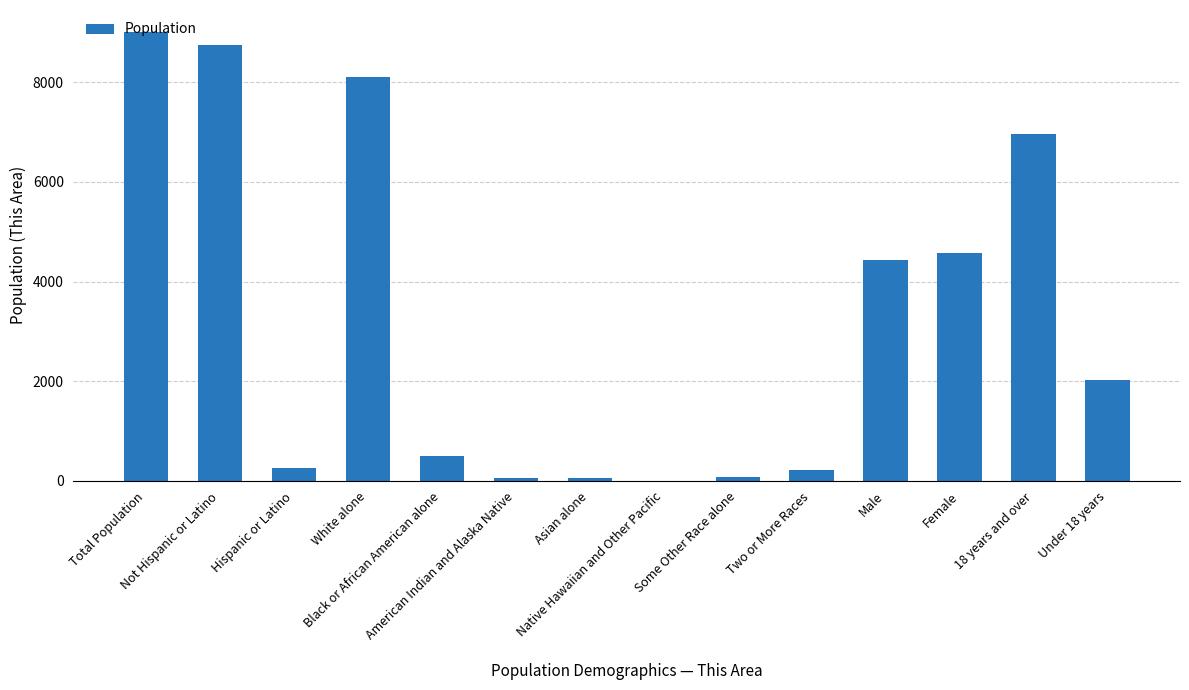

What is the greatest value displayed?

9001